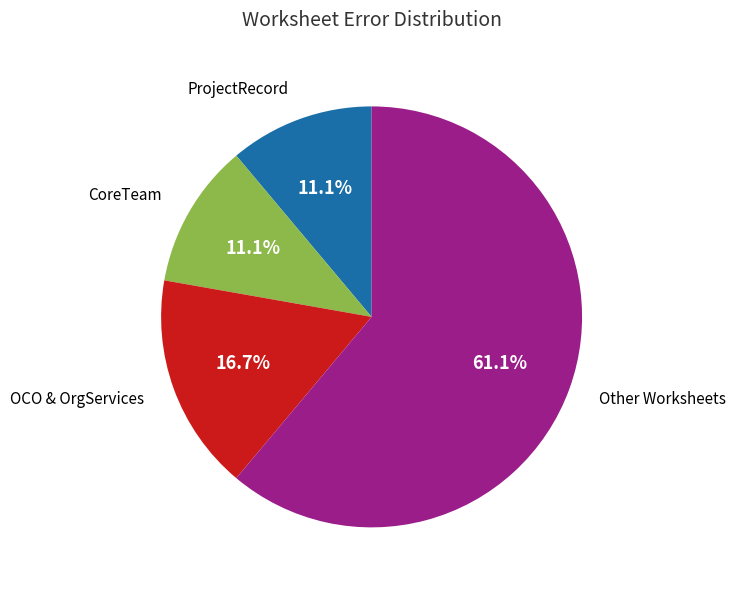

Between Other Worksheets and OCO & OrgServices, which is larger?

Other Worksheets